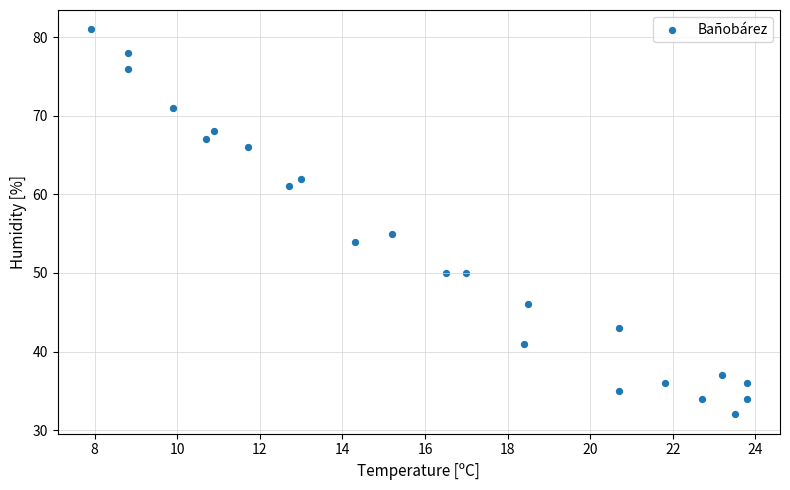

What Y value in the scatter plot is closest to 56?

55